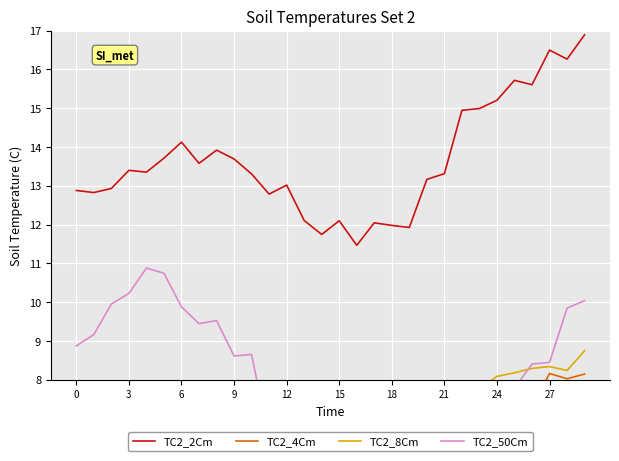

The value of TC2_2Cm at 9 is 9.3. True or false?

False